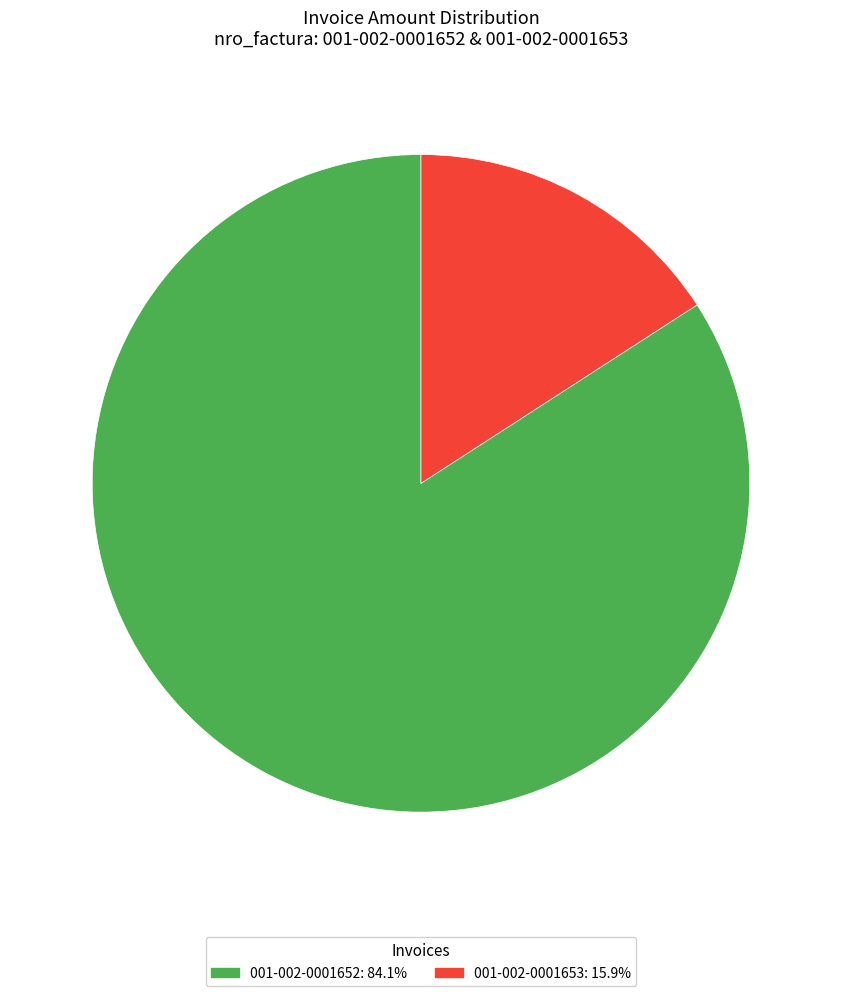

Does 001-002-0001652 represent more than half of the total?

Yes